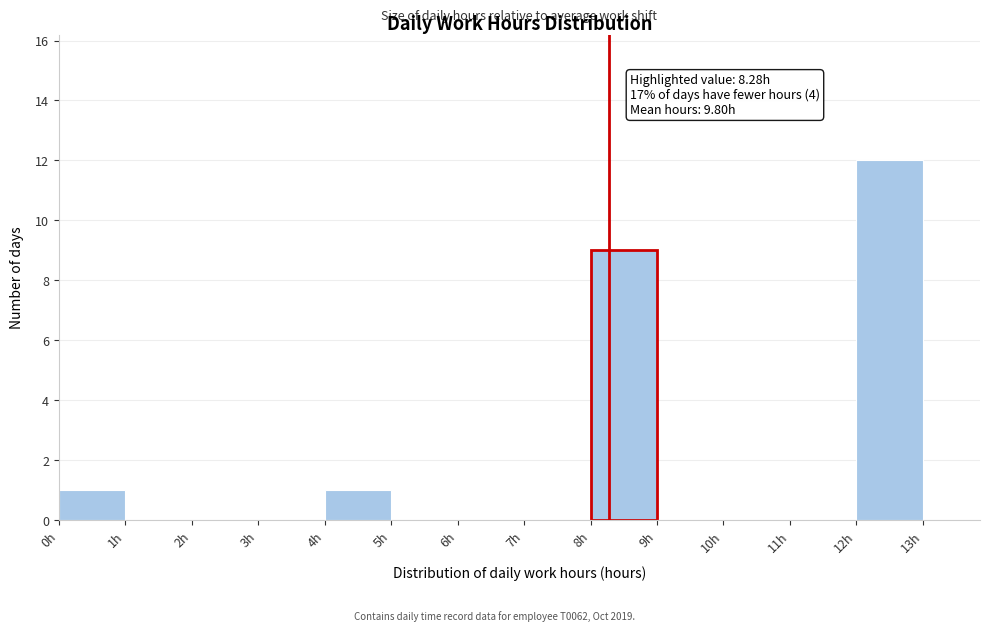

Over which range of the x-axis is the bar tallest?

12 to 13